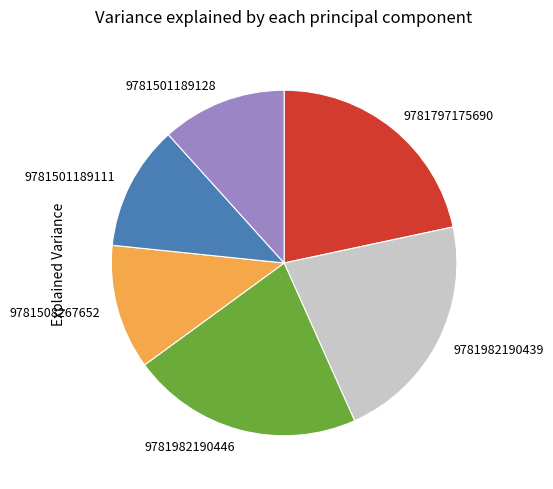

How many slices are in this pie chart?

6